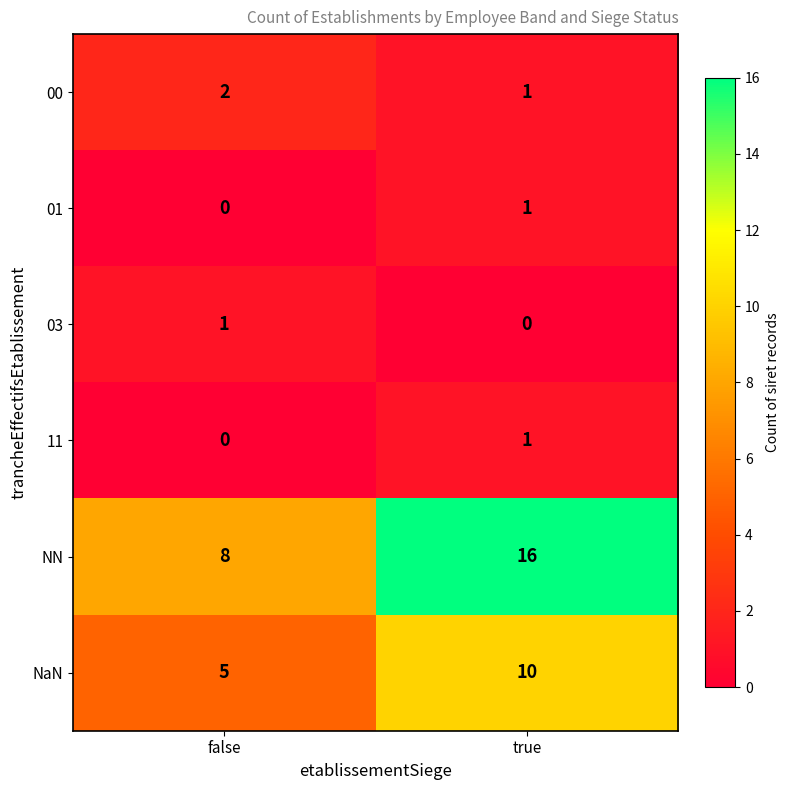

Which series has the largest range (max minus min)?

NN